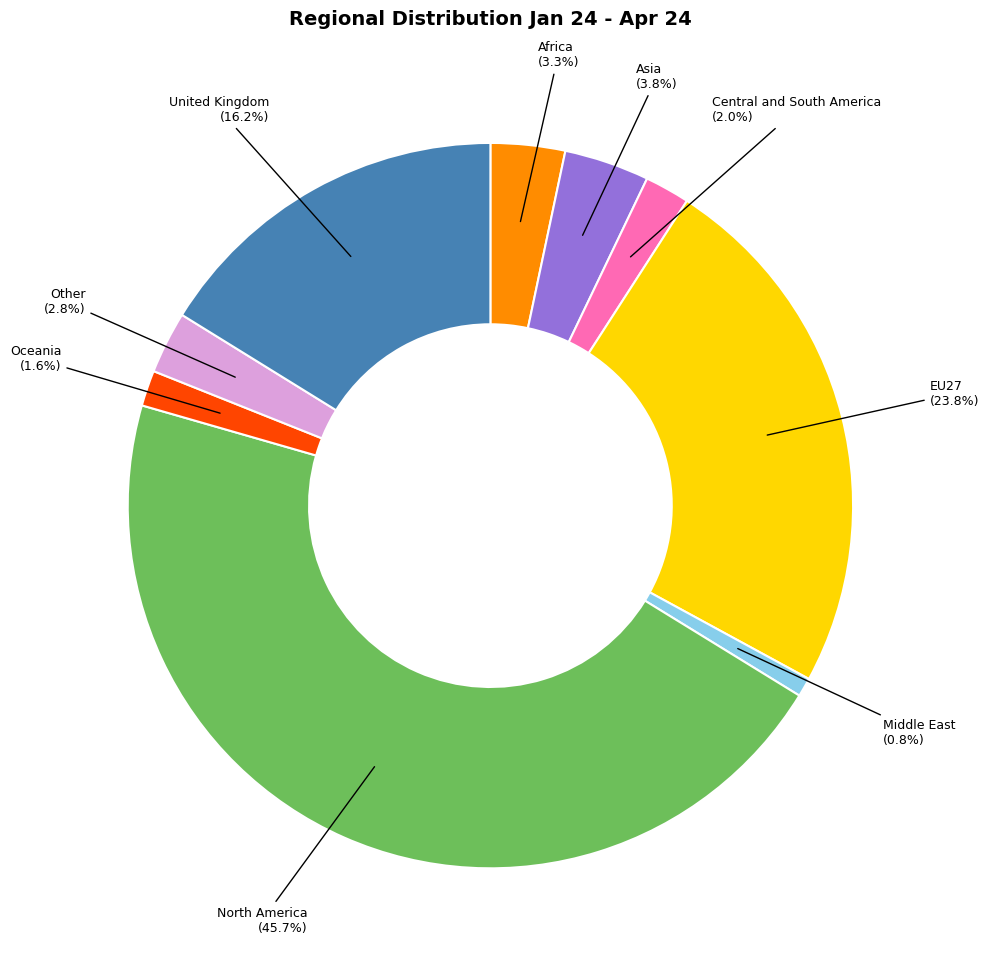

What percentage is the Asia slice, to the nearest percent?

4%